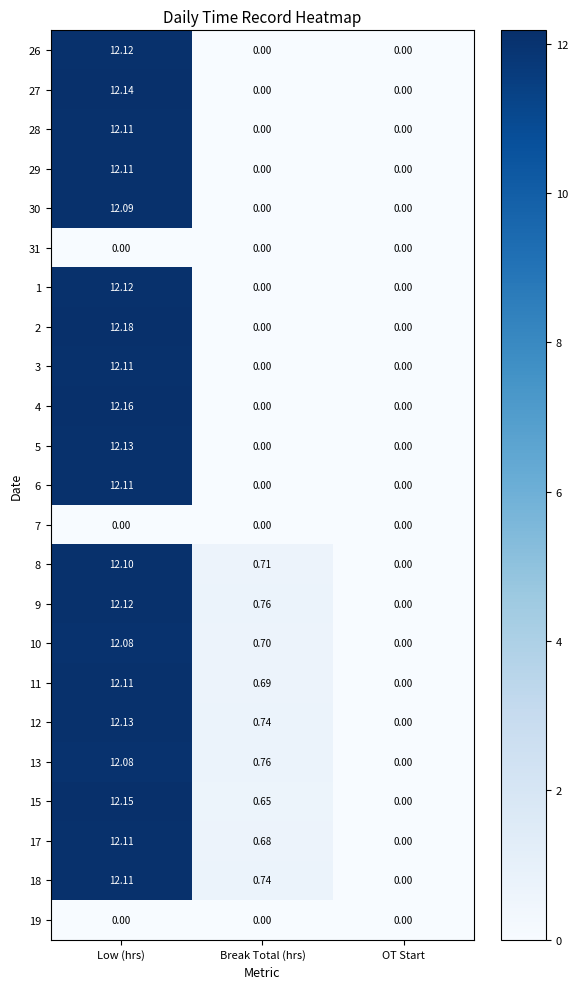

Which category has the lowest value in the 9 series?

OT Start